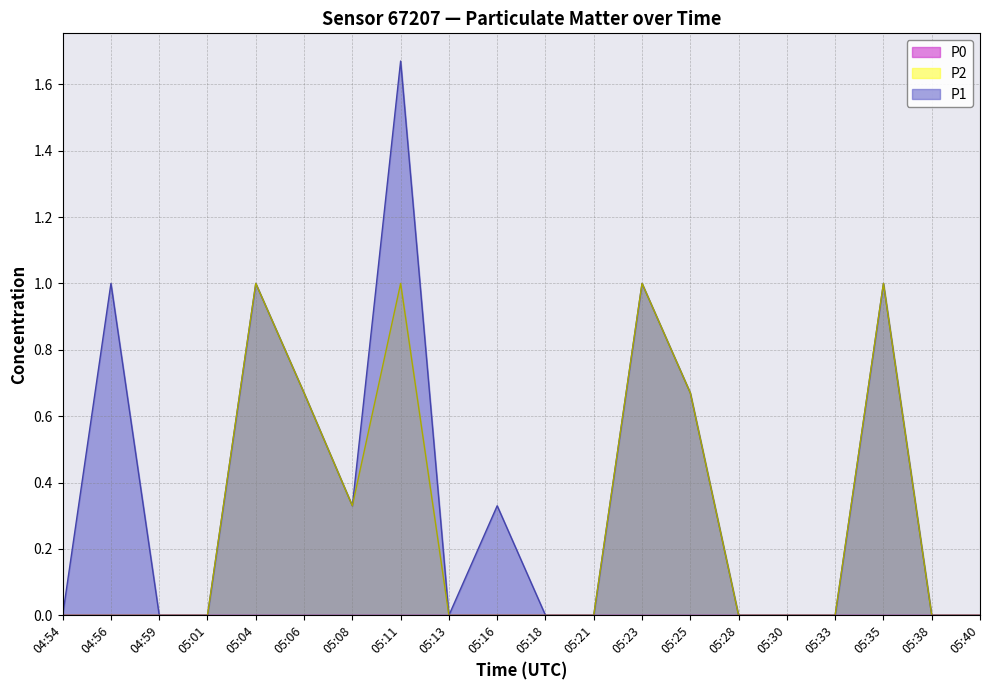

Is it true that P1 equals 1.7 at 05:23?

False